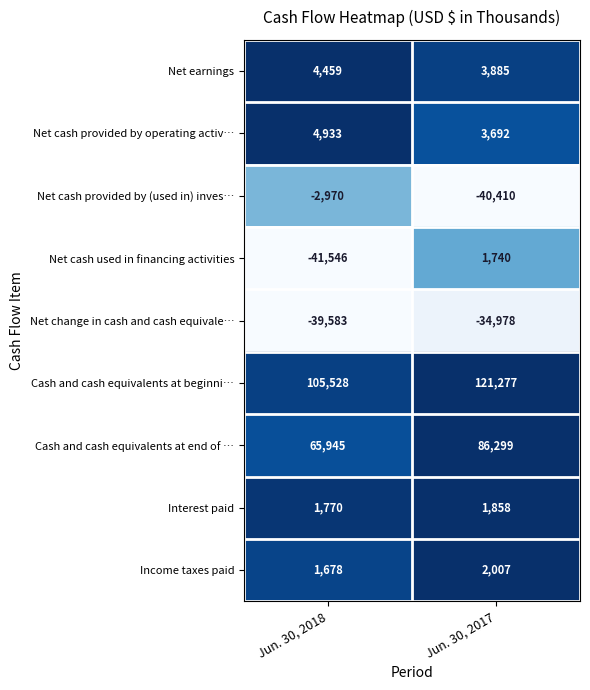

How many data points in Net cash used in financing activities are less than 1740?

1